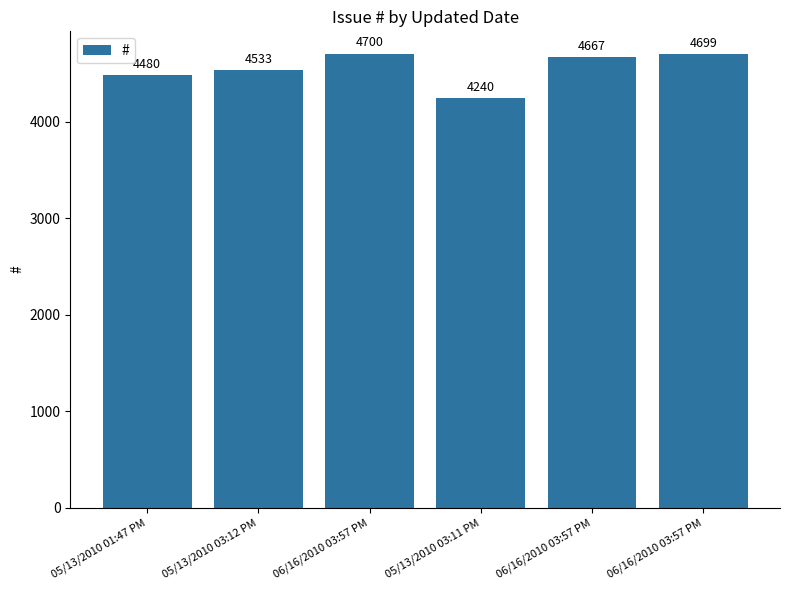

Does the chart contain stacked bars?

No